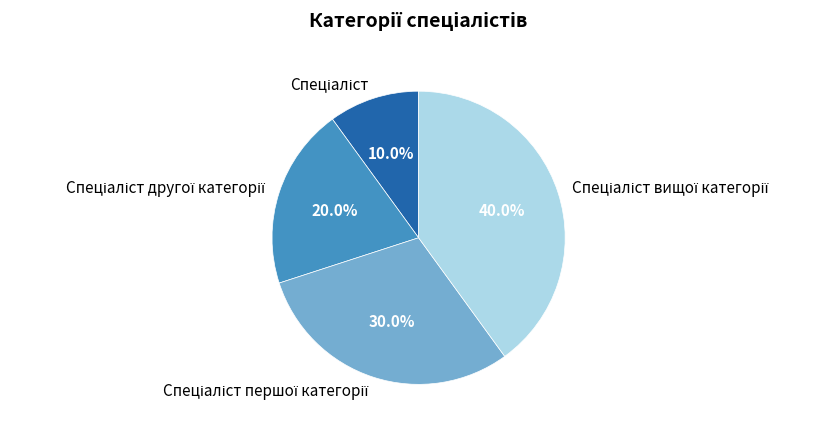

Is there any slice that represents more than half of the pie?

No